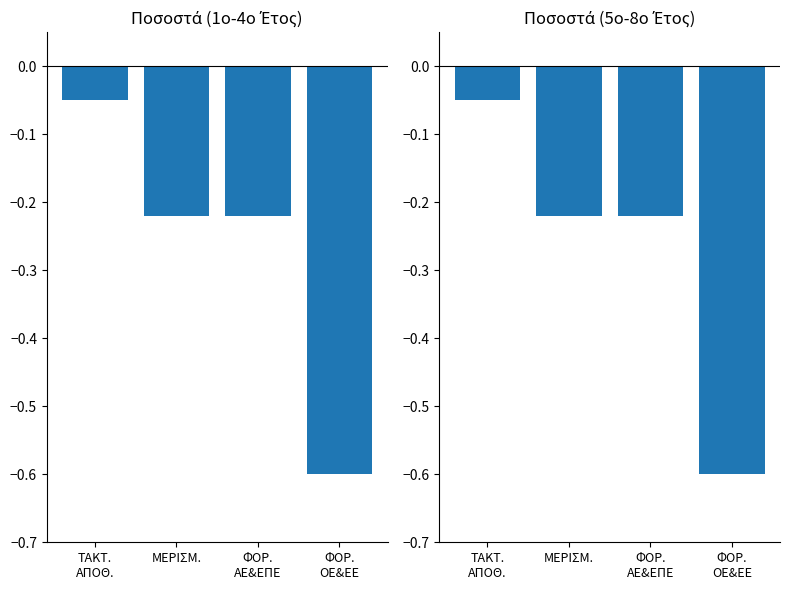

Read the value at ΤΑΚΤ.
ΑΠΟΘ..

-0.1